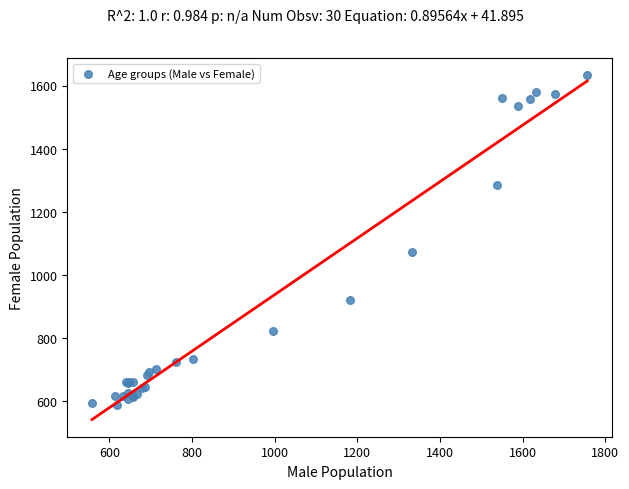

What Y value in the scatter plot is closest to 1110?

1072